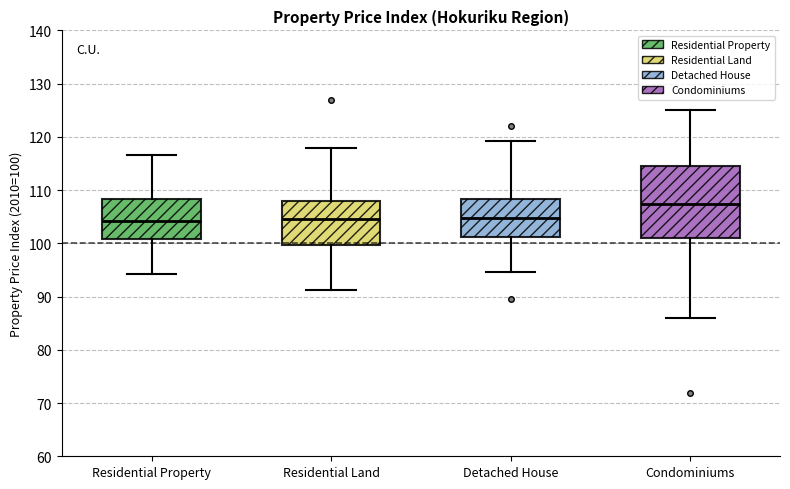

Which box has the highest median line?

Condominiums